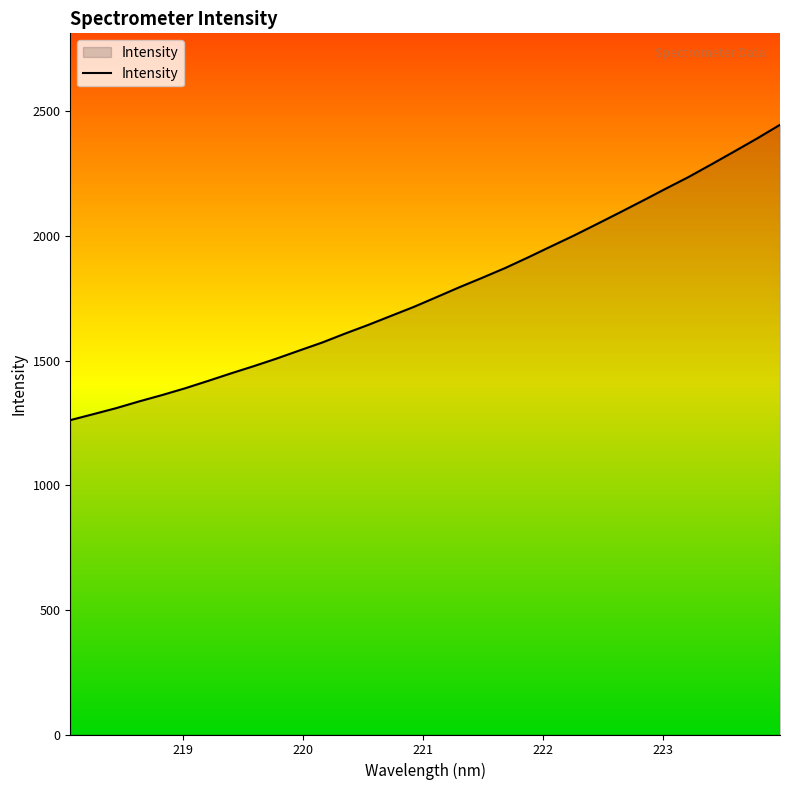

What is the smallest value displayed?

1261.2